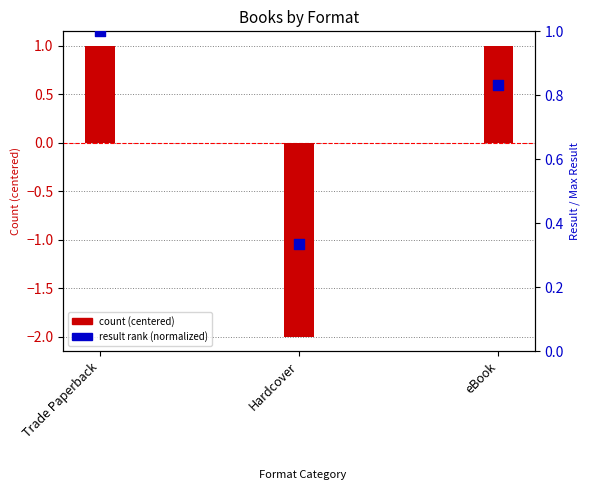

What are all the series names shown in the legend?

count (centered), result rank (normalized)